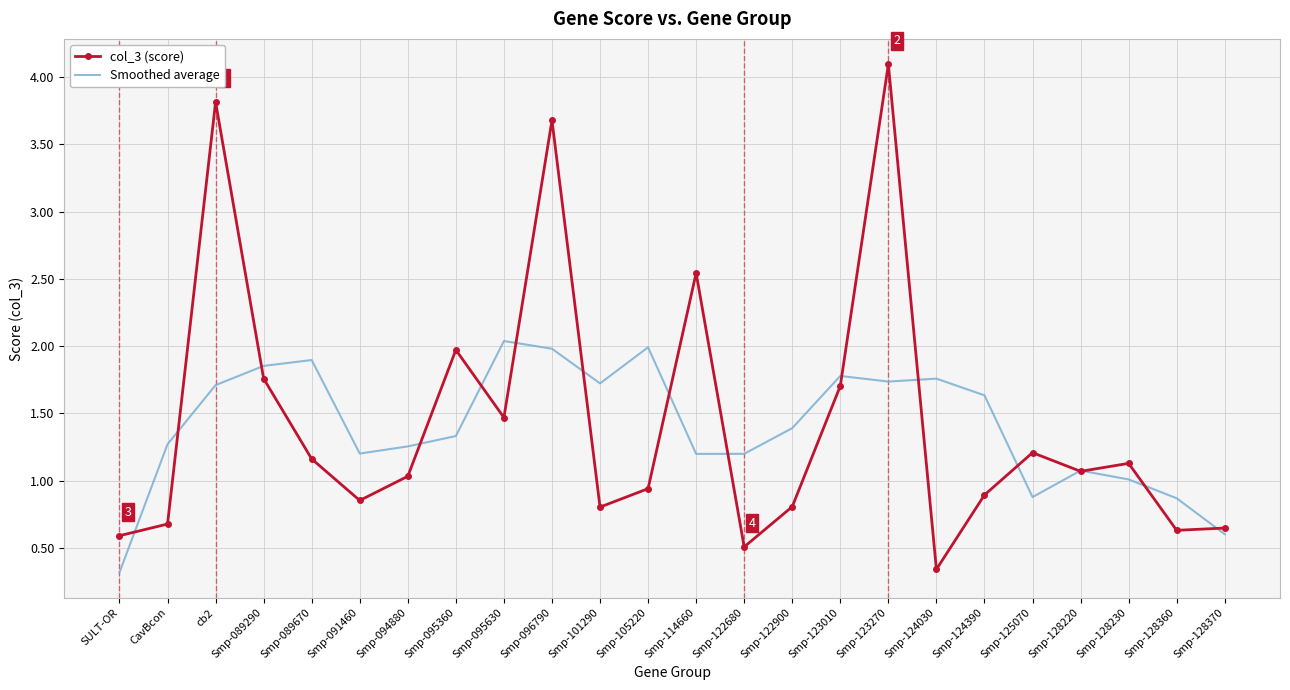

What are all the series names shown in the legend?

col_3 (score), Smoothed average